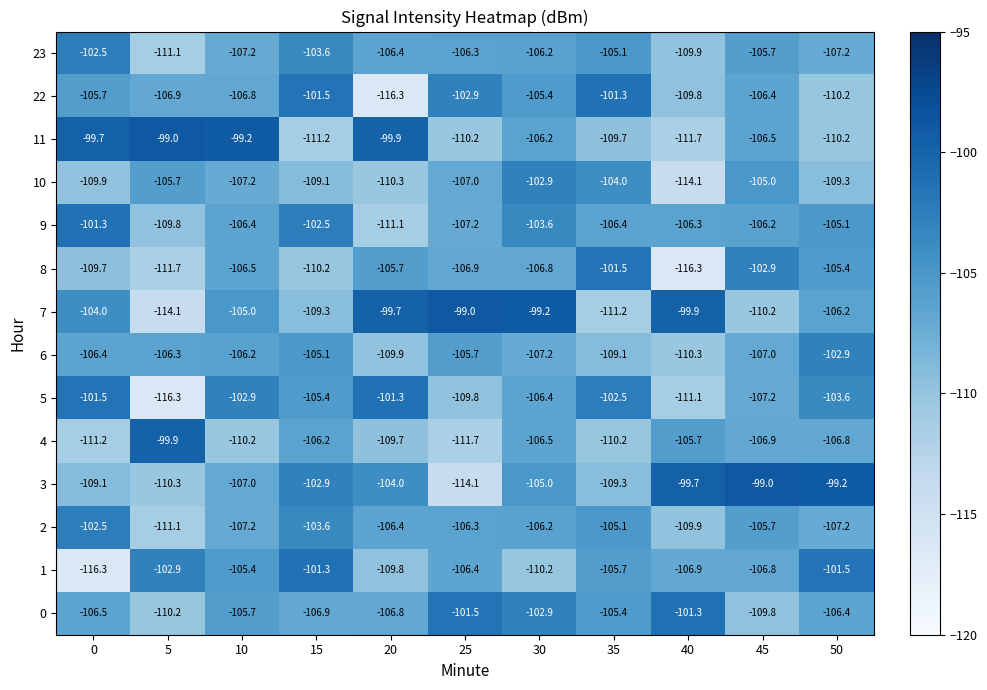

Is it true that 7 equals -155.4 at 15?

False